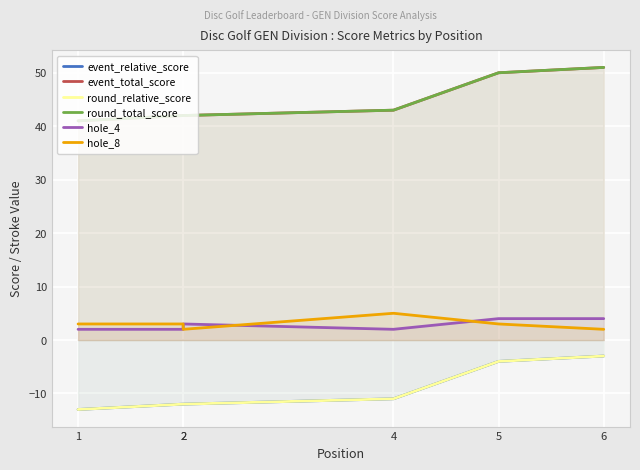

Reading left to right, transcribe all the data shown in this chart.

event_relative_score: -13	-12	-12	-11	-4	-3
event_total_score: 41	42	42	43	50	51
round_relative_score: -13	-12	-12	-11	-4	-3
round_total_score: 41	42	42	43	50	51
hole_4: 2	2	3	2	4	4
hole_8: 3	3	2	5	3	2